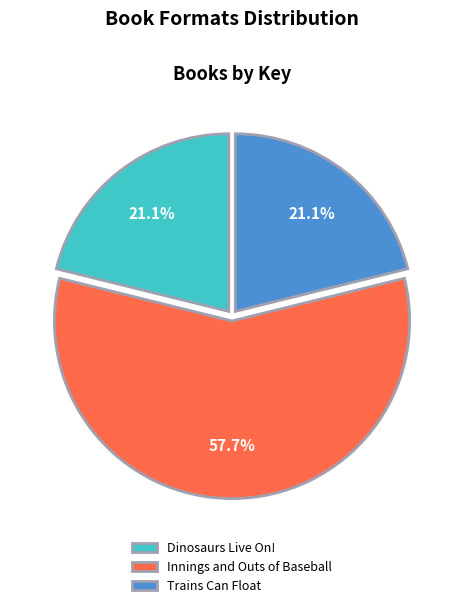

Is it true that Trains Can Float is 21% of the pie?

True